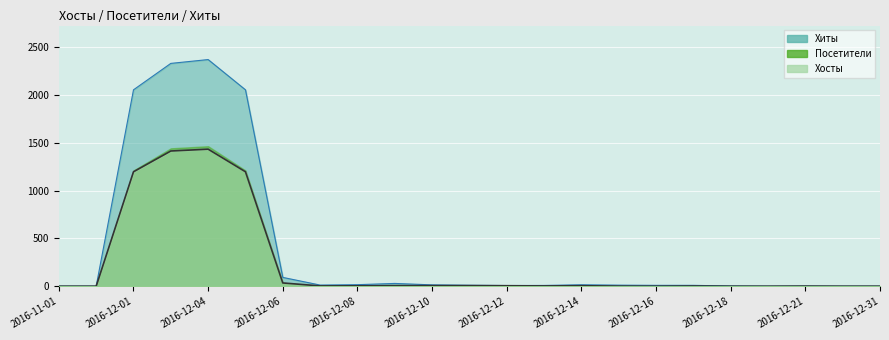

How many values in the Хиты series are below 11?

11